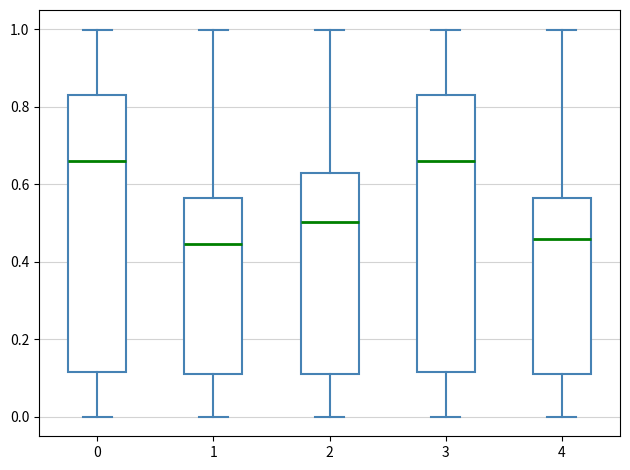

Reading left to right, read every box against the y-axis: the position of its median line, the range the box covers, and the ends of its whiskers. The values are not printed on the chart, so give them approximately, as read against the axis.

0: median 0.66, box 0.12 to 0.84, whiskers 0.00 to 1.00
1: median 0.44, box 0.10 to 0.56, whiskers 0.00 to 1.00
2: median 0.50, box 0.10 to 0.62, whiskers 0.00 to 1.00
3: median 0.66, box 0.12 to 0.84, whiskers 0.00 to 1.00
4: median 0.46, box 0.10 to 0.56, whiskers 0.00 to 1.00